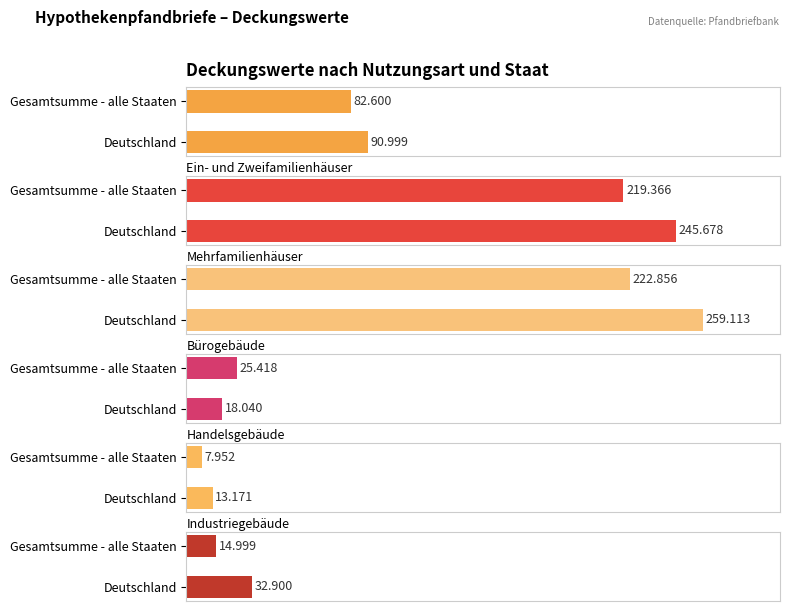

What position from the right is Gesamtsumme - alle Staaten?

2